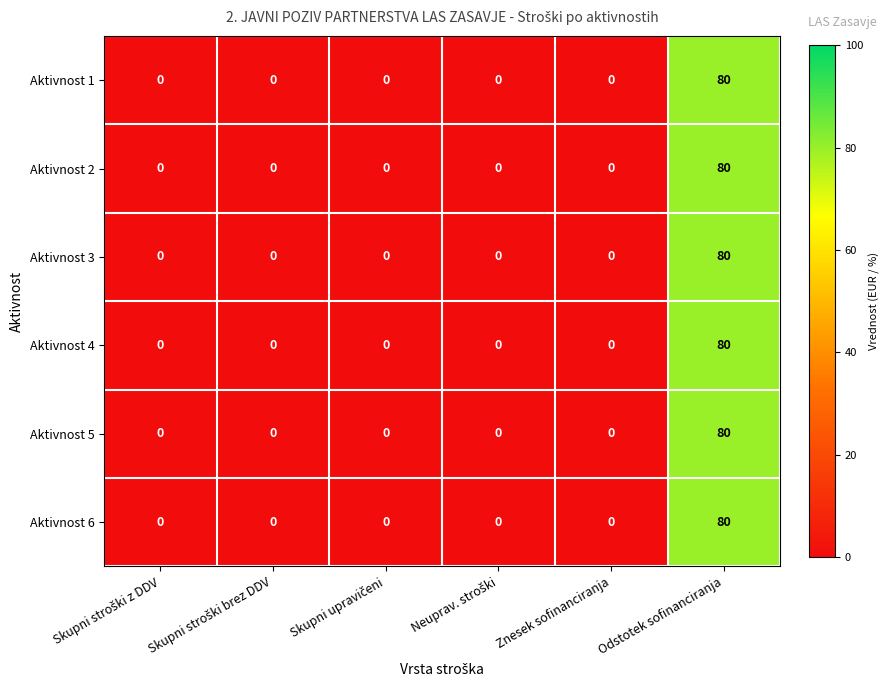

The value of Aktivnost 3 at Znesek sofinanciranja is -44. True or false?

False